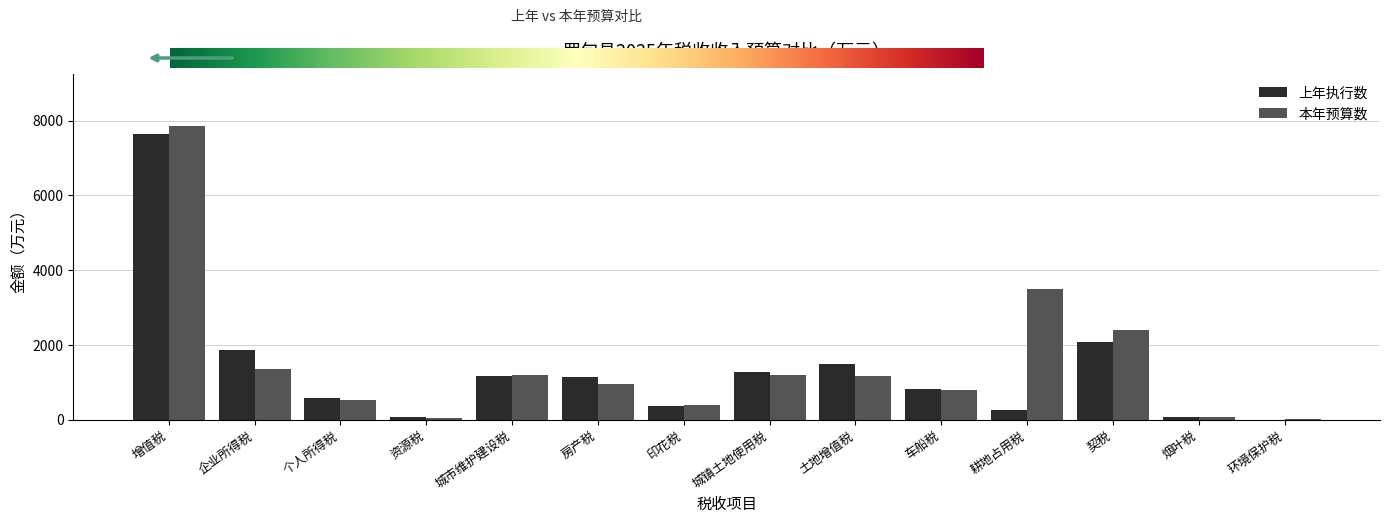

The value of 上年执行数 at 土地增值税 is 1497. True or false?

True